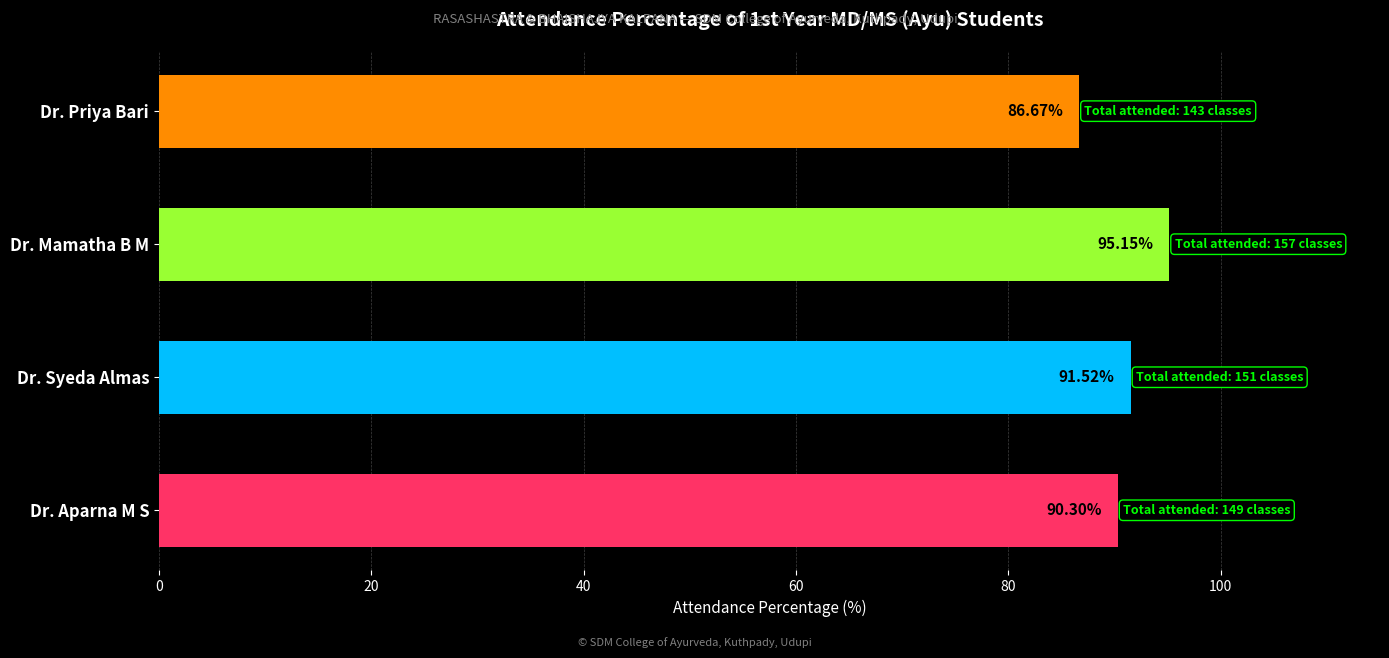

What is the change in value from Dr. Aparna M S to Dr. Syeda Almas?

+1.2